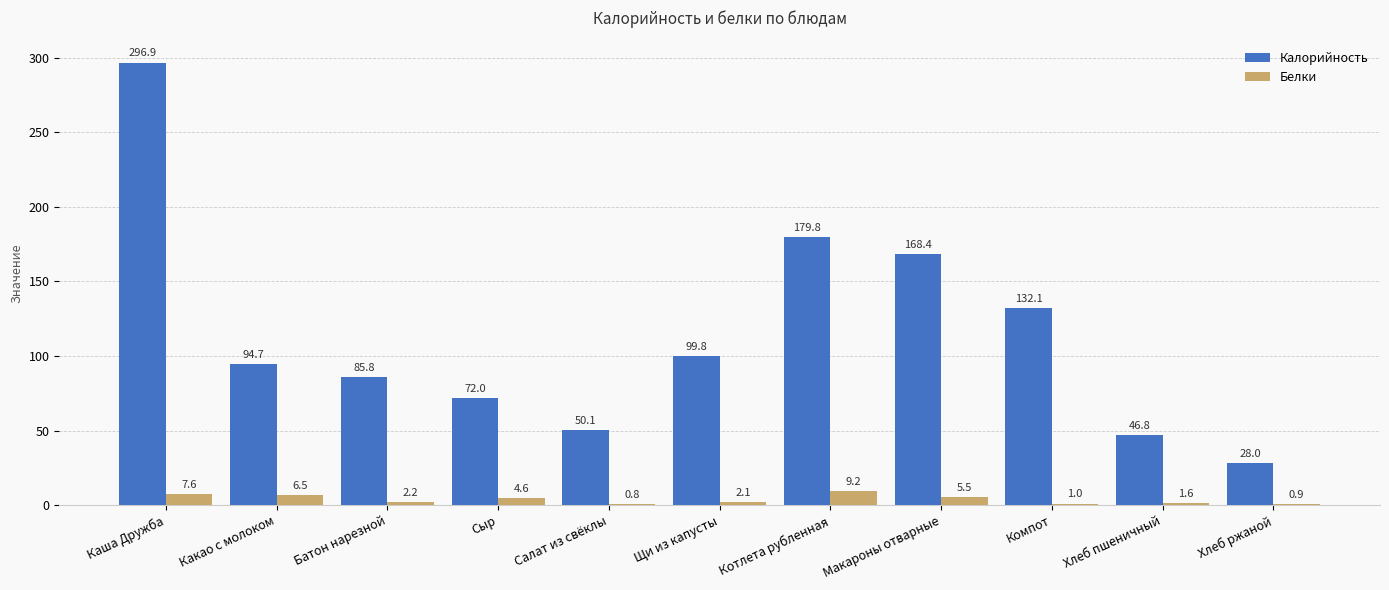

Which category has the highest value across all series?

Каша Дружба